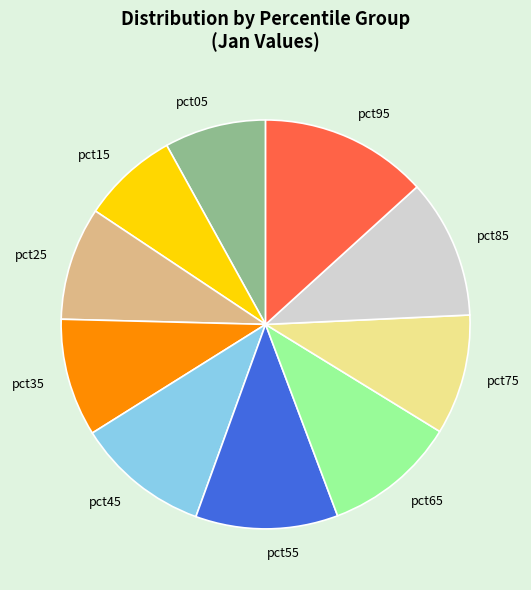

Between pct05 and pct75, which is larger?

pct75